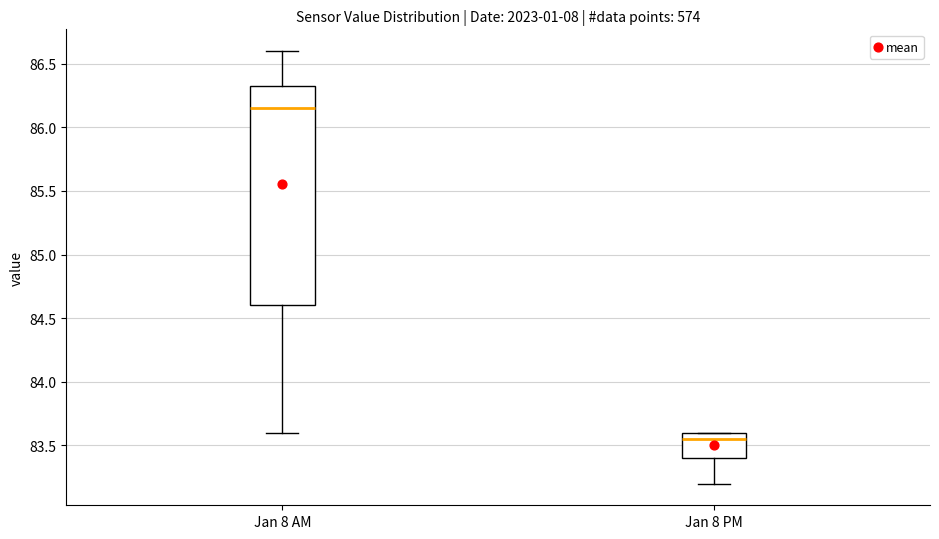

Comparing the boxes themselves (not the whiskers), which one is the tallest?

Jan 8 AM